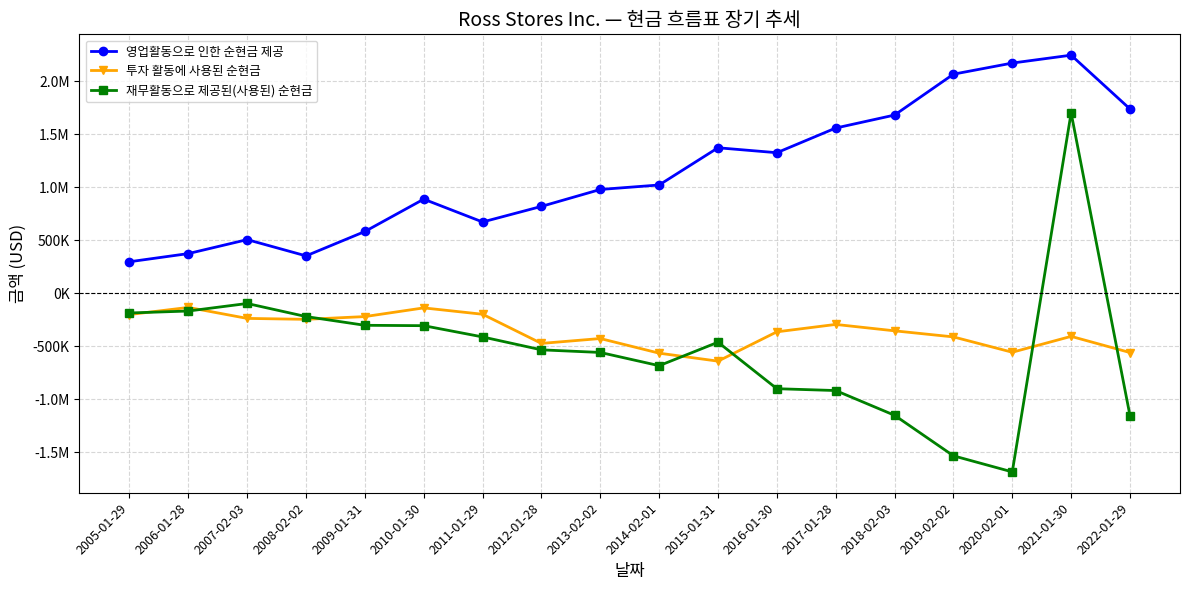

What are all the series names shown in the legend?

영업활동으로 인한 순현금 제공, 투자 활동에 사용된 순현금, 재무활동으로 제공된(사용된) 순현금